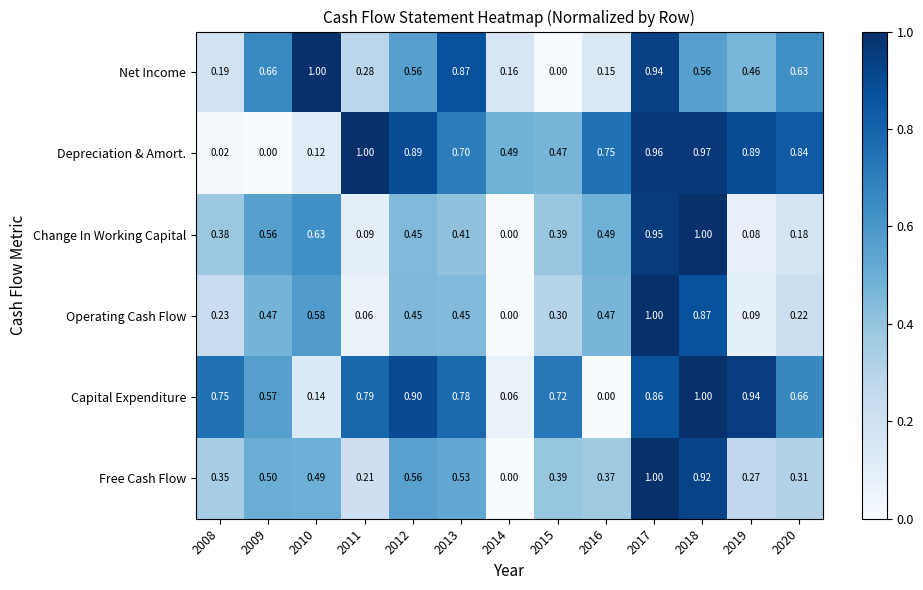

Rank the series at 2011 from highest to lowest value.

Depreciation & Amort., Capital Expenditure, Net Income, Free Cash Flow, Change In Working Capital, Operating Cash Flow